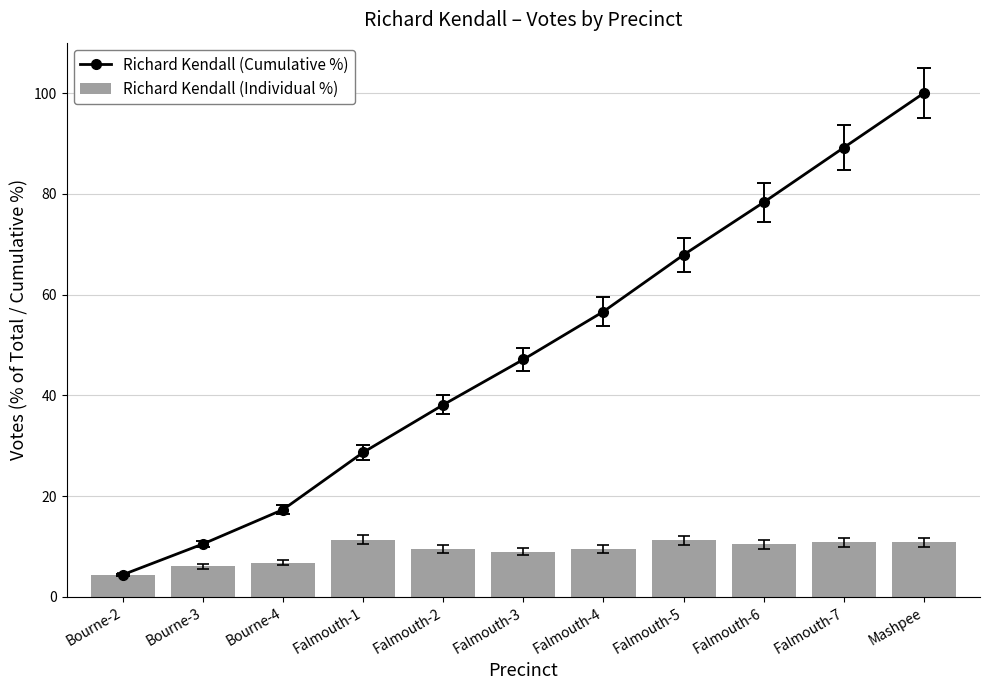

At which category does the chart reach its minimum across all series?

Bourne-2